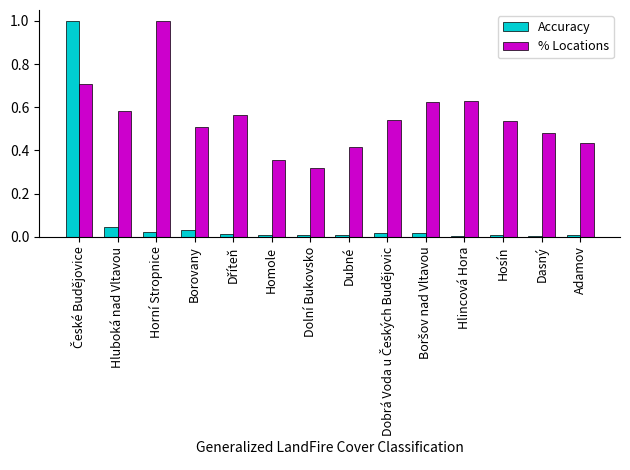

Is the value of % Locations at Borovany greater than the value of Accuracy at Hluboká nad Vltavou?

Yes